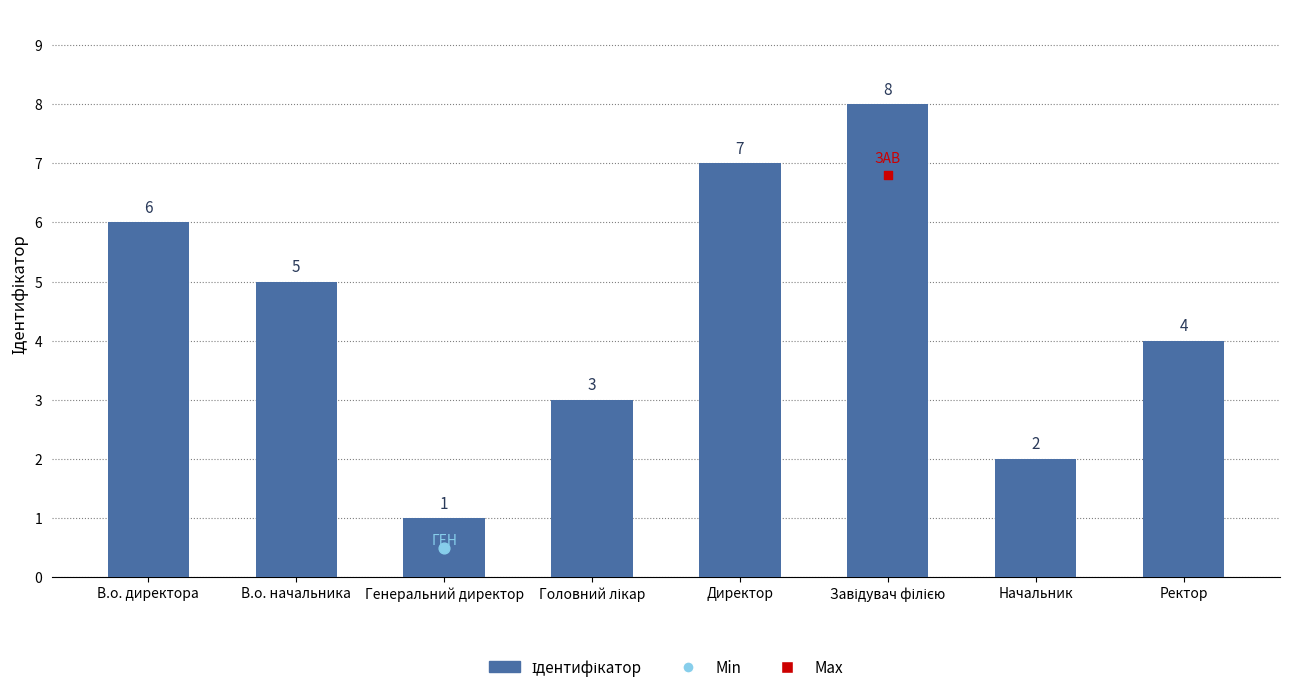

What is the ratio of the value at Директор to the value at Начальник?

3.5